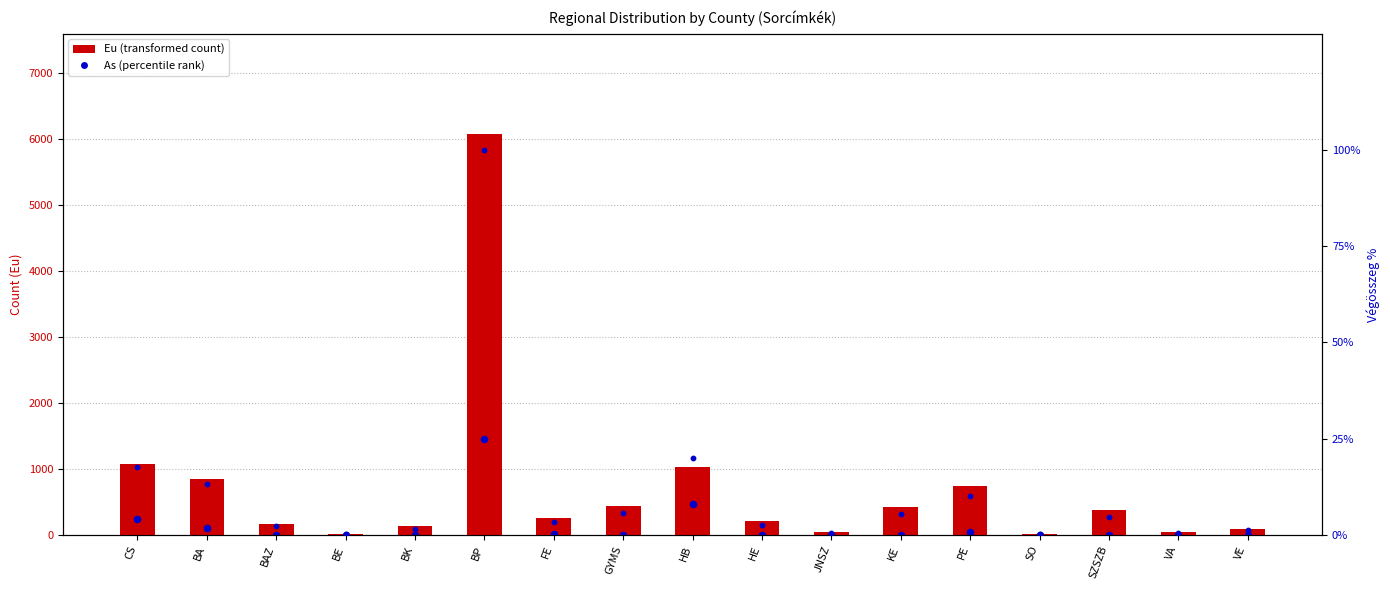

Which series has the widest spread of Y values?

Eu